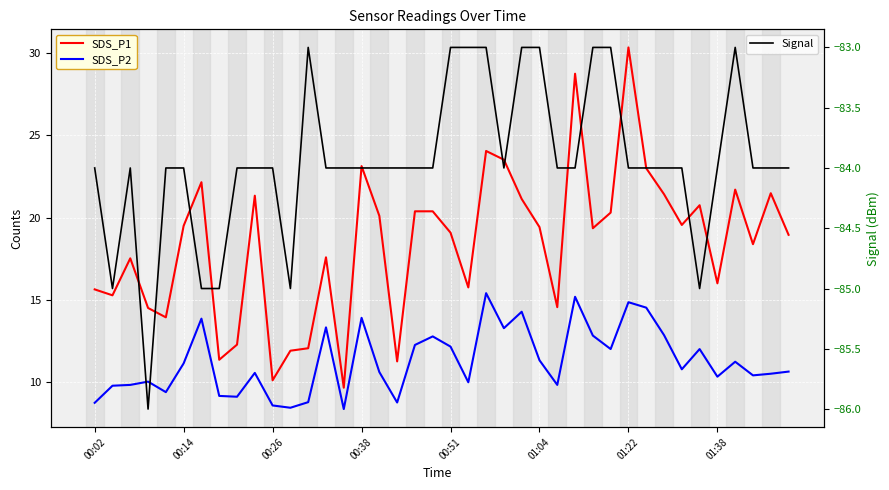

Between 18 and 24, which series saw the biggest shift?

SDS_P2